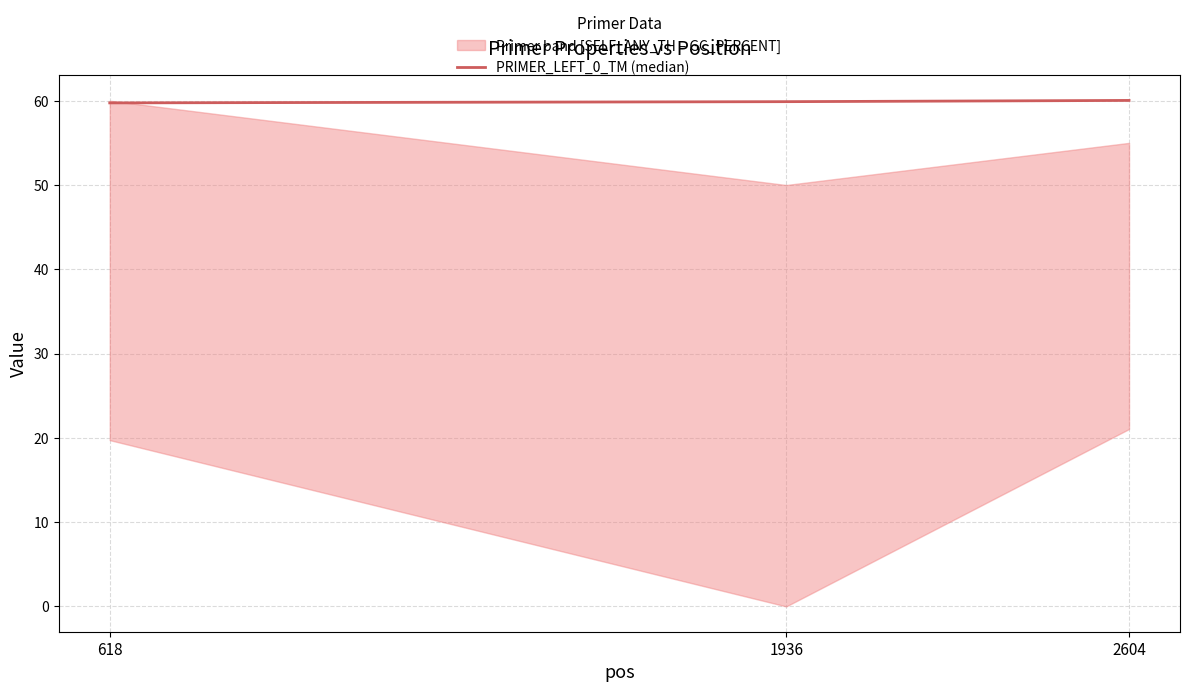

The value at 618 is 87.8. True or false?

False